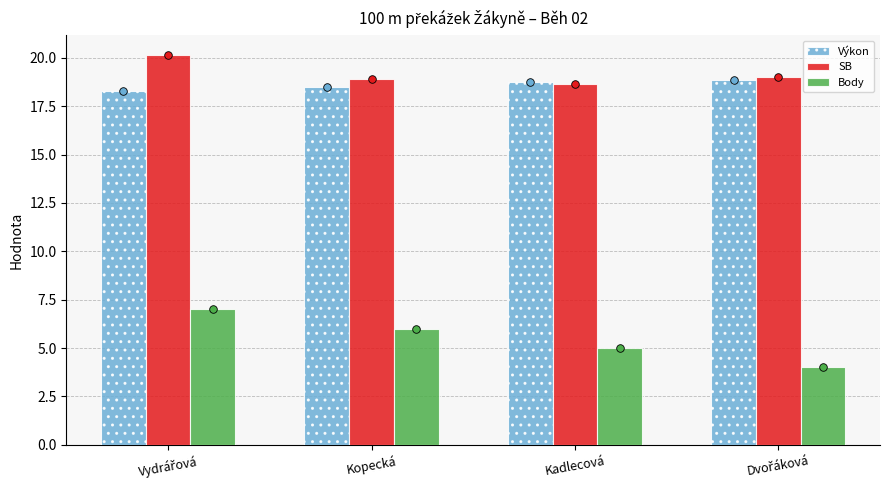

Which series reaches the minimum Y coordinate?

Body